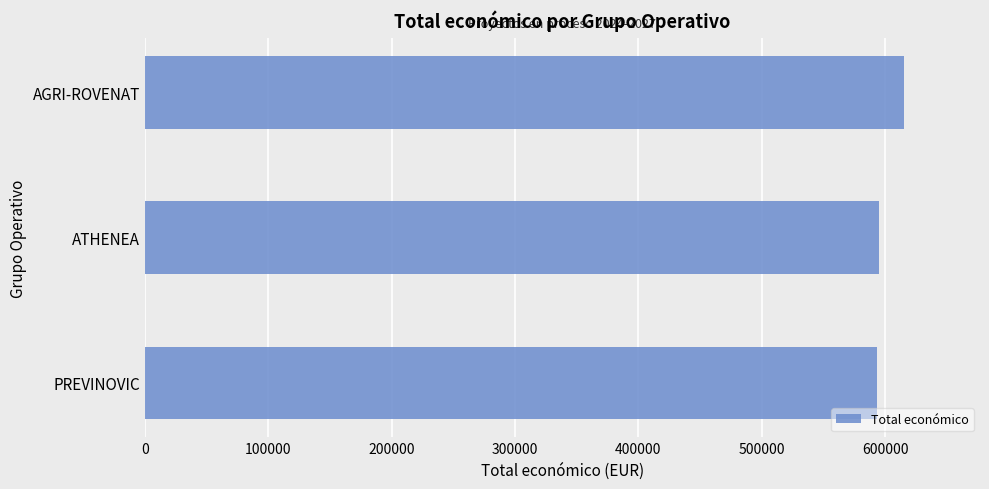

Which category has the highest value across all series?

AGRI-ROVENAT